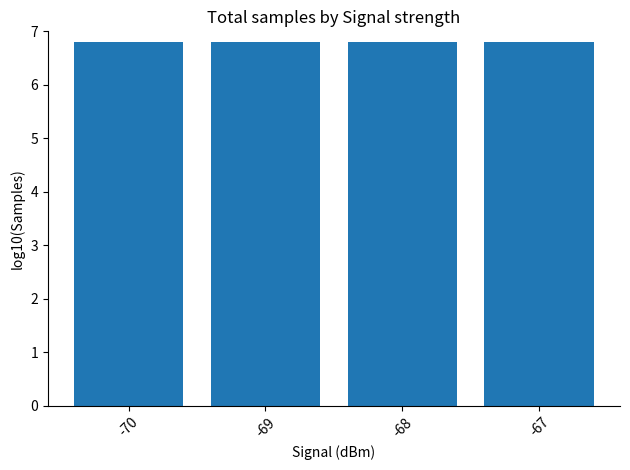

Reading right to left, what are all the values shown in this chart?

-67=6.8	-68=6.8	-69=6.8	-70=6.8